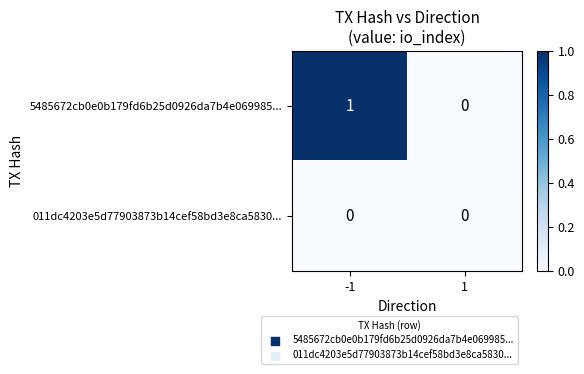

List the labels in order of 5485672cb0e0b179fd6b25d0926da7b4e069985... value, smallest first.

1, -1